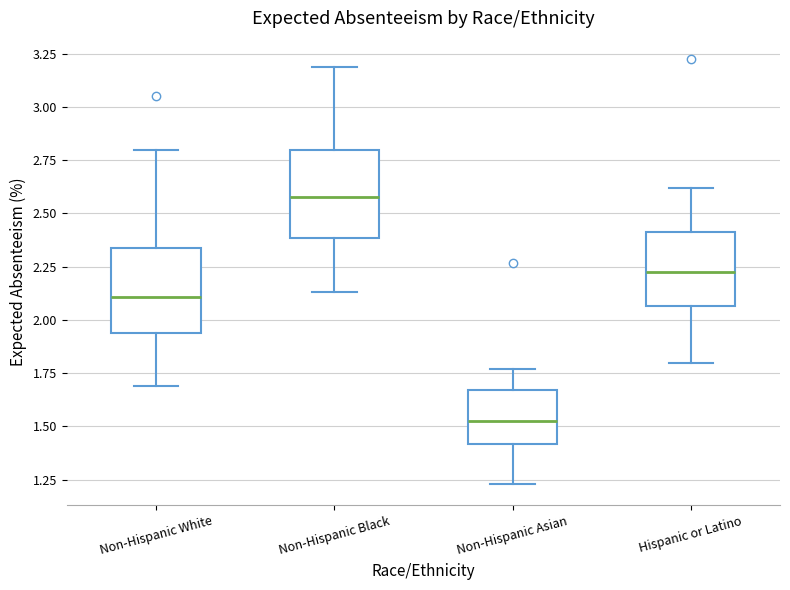

Which box has the highest median line?

Non-Hispanic Black